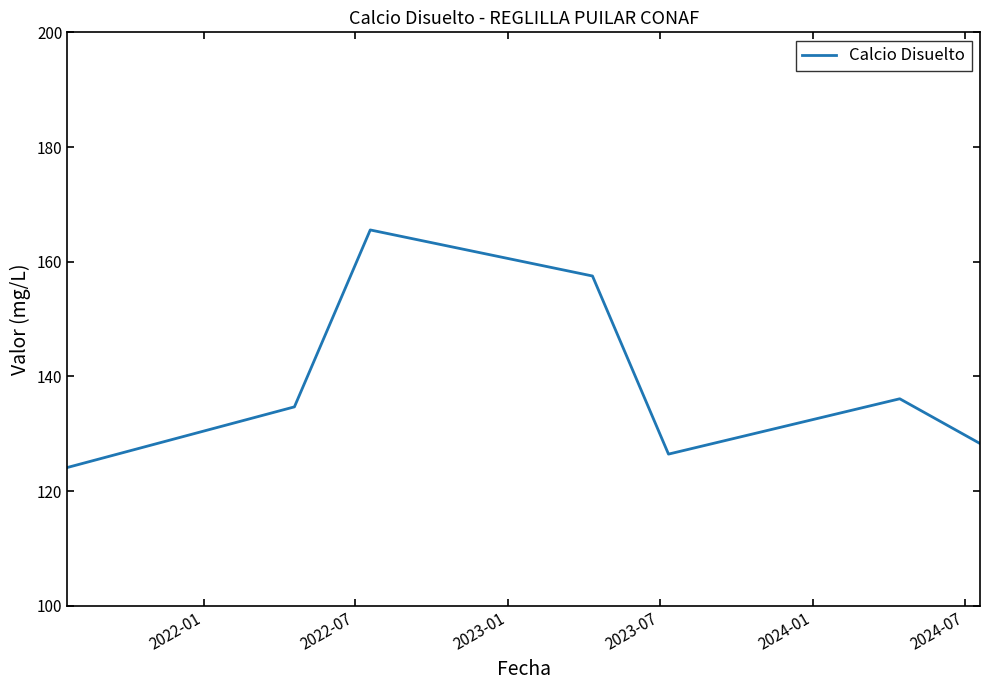

What is the greatest value displayed?

165.5